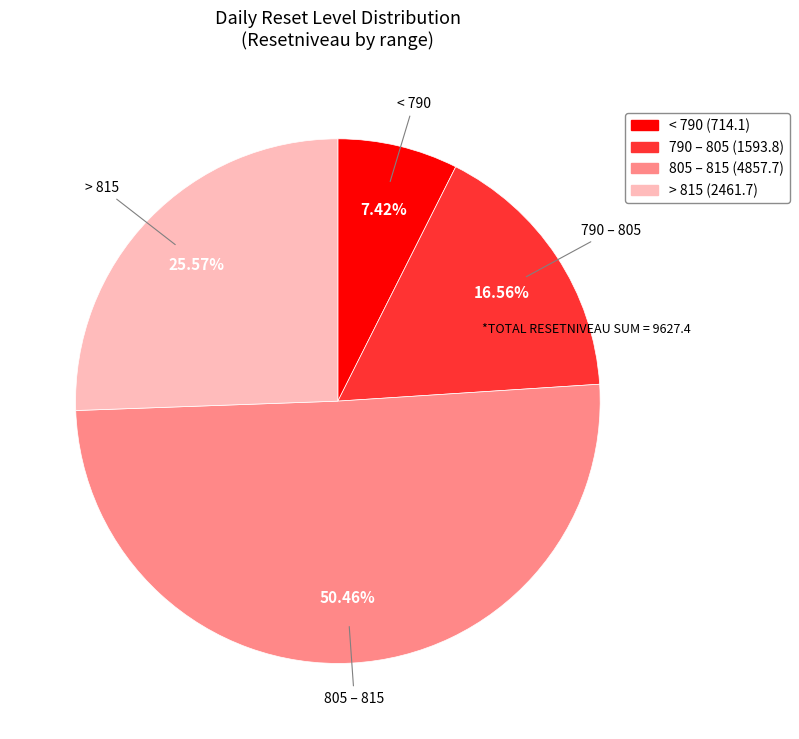

Is there a majority slice in this chart?

Yes